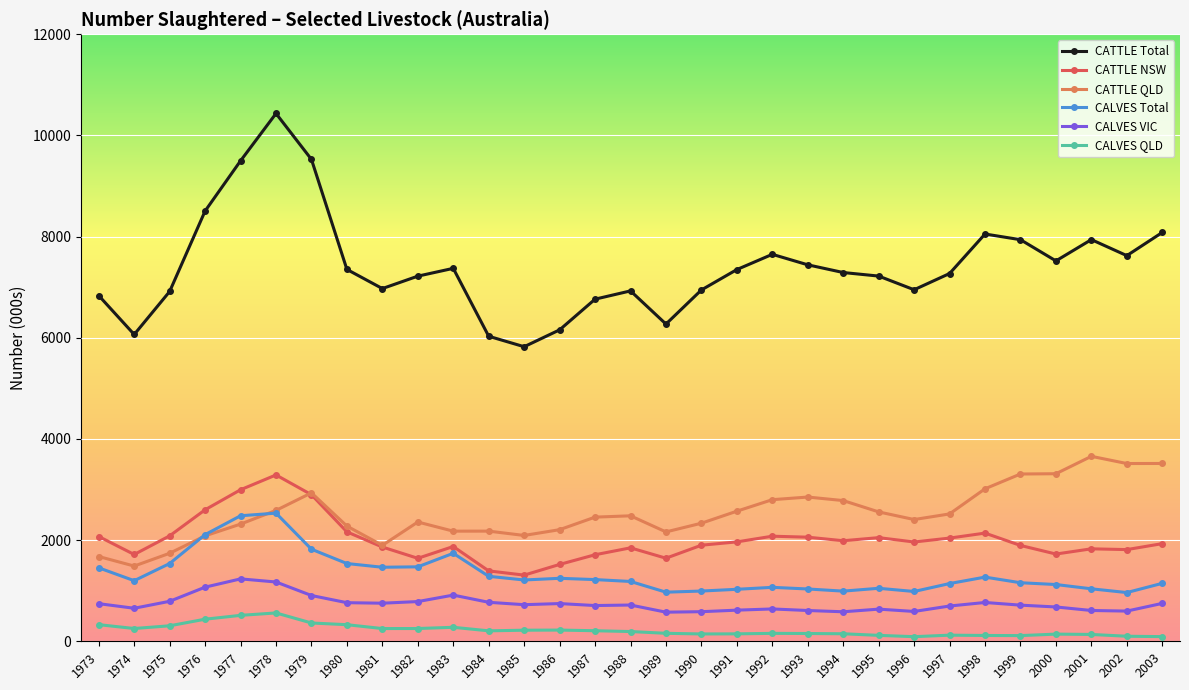

Where does the CALVES VIC series first go above 716?

1973